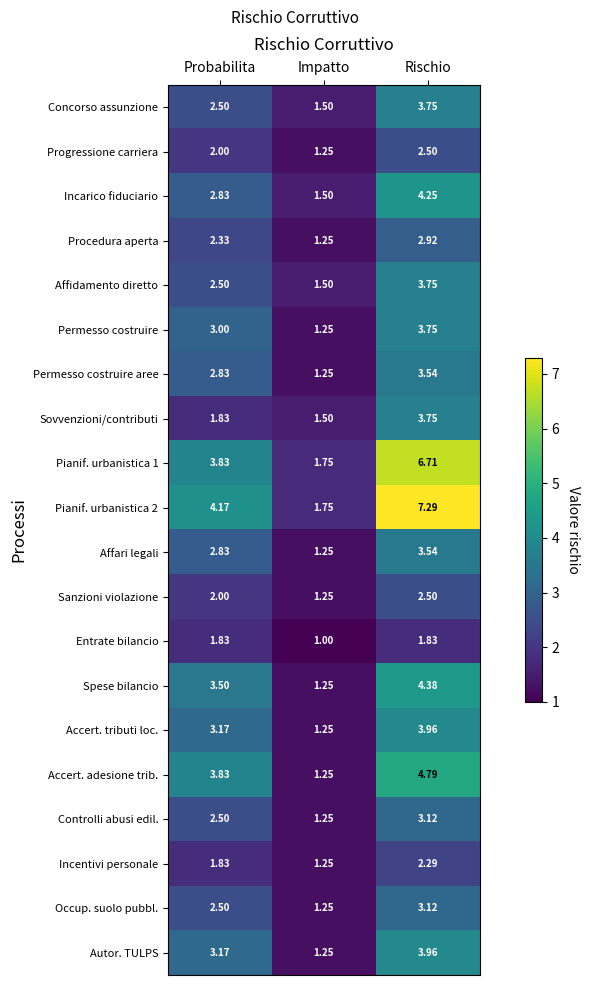

Which series has the widest spread of values?

Pianif. urbanistica 2